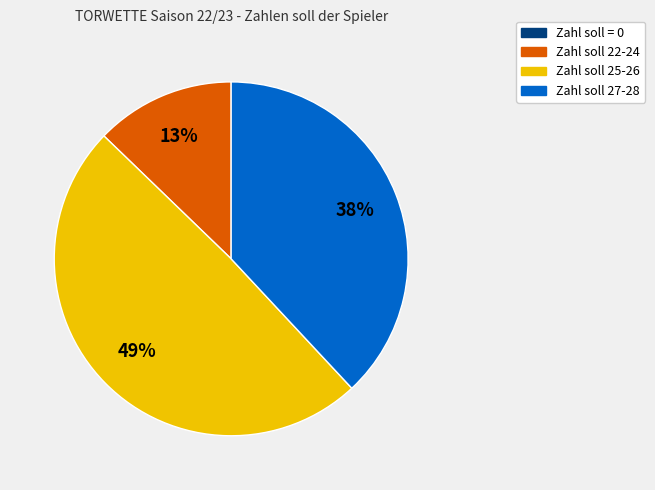

To the nearest percent, what is the average slice percentage?

25%